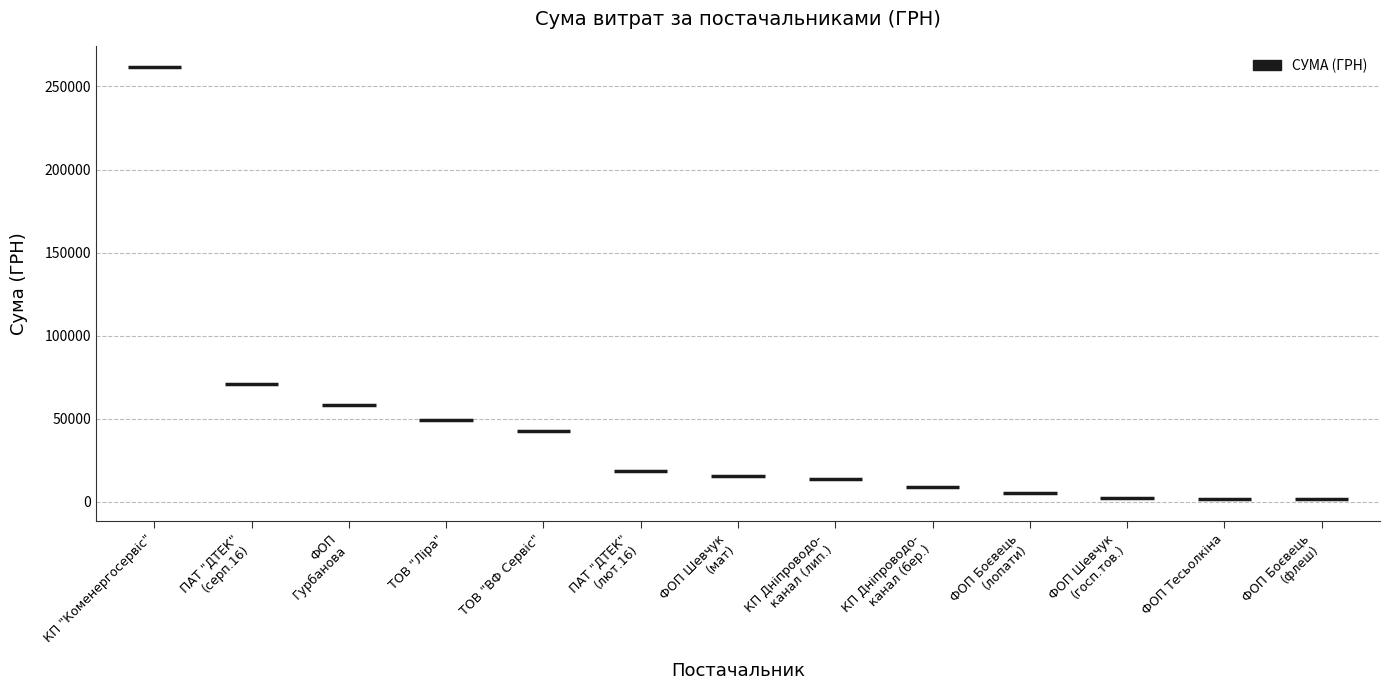

What is the maximum value shown in the chart?

261422.7